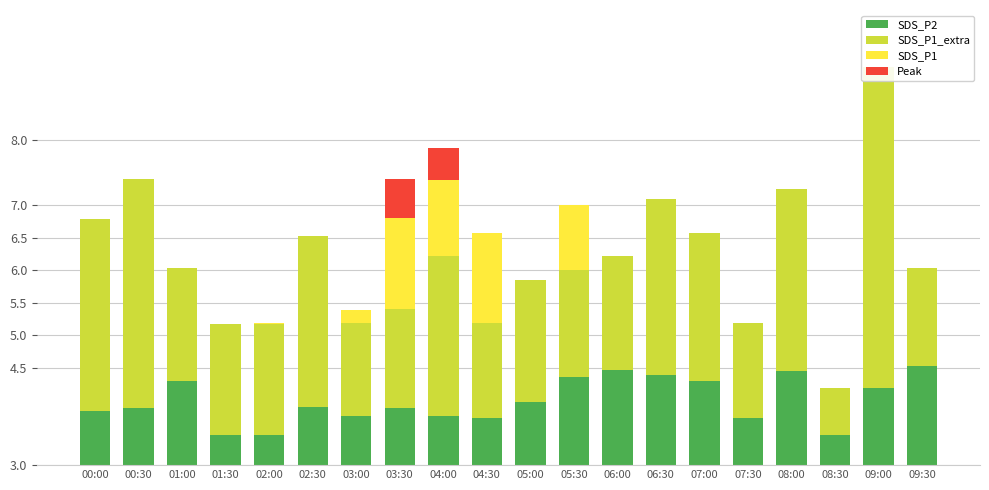

Which has a higher value, 06:30 or 00:30?

06:30